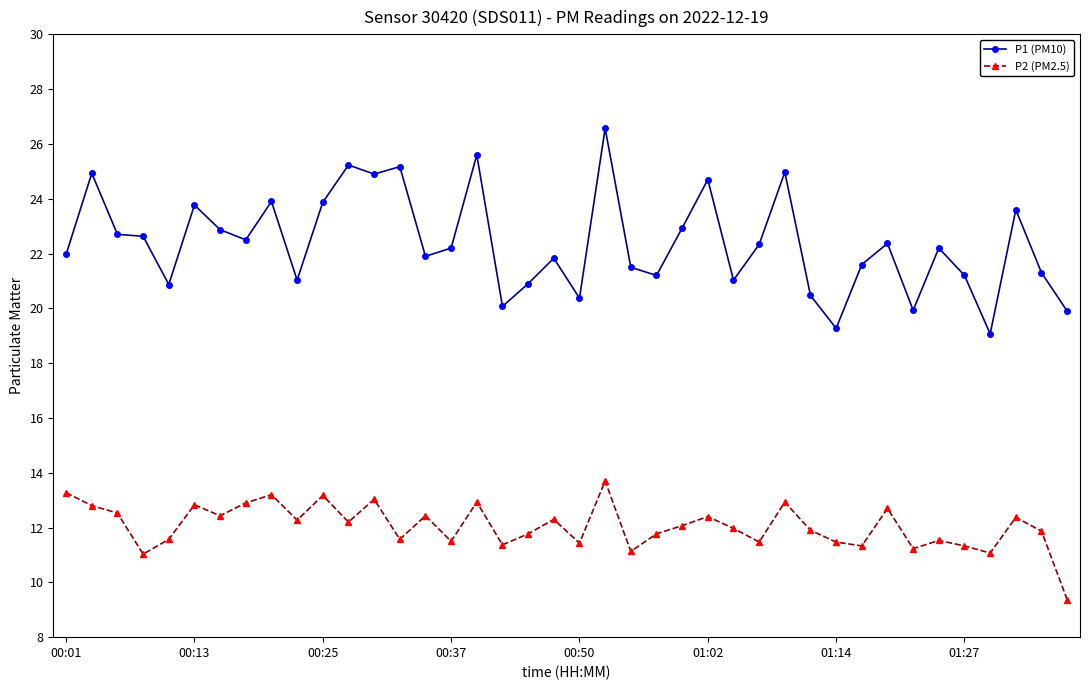

What is the maximum value shown in the chart?

26.6